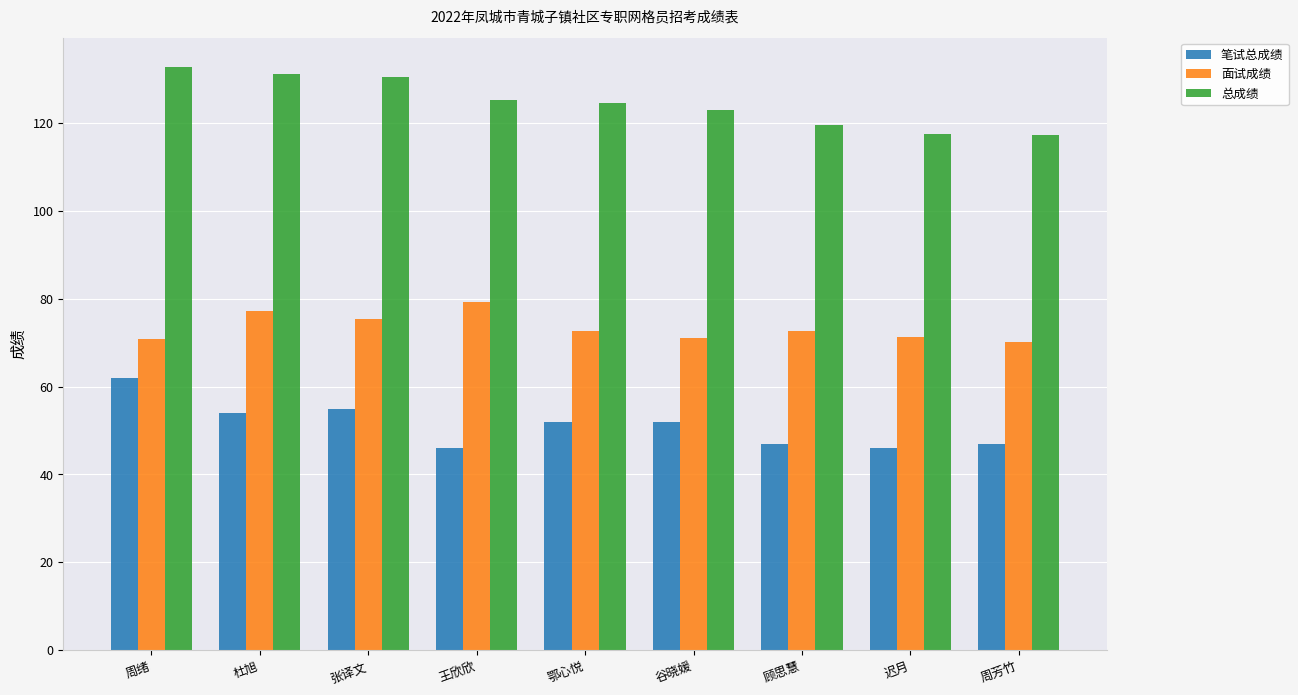

The 总成绩 series shows 179.8 at 迟月. True or false?

False